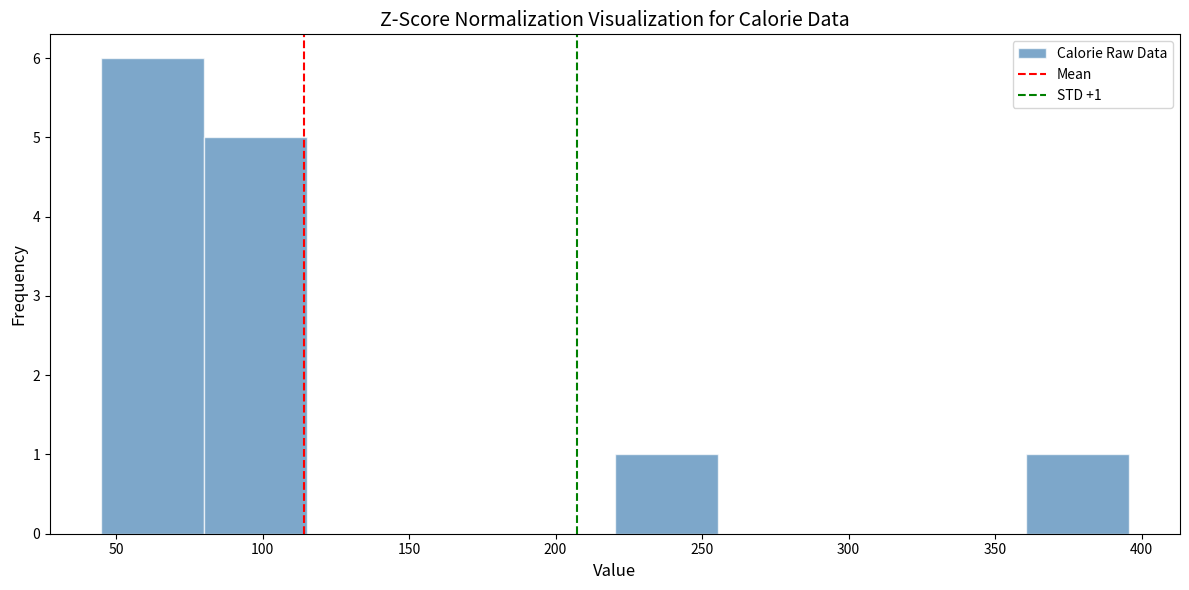

Over which range of the x-axis is the bar tallest?

45 to 80